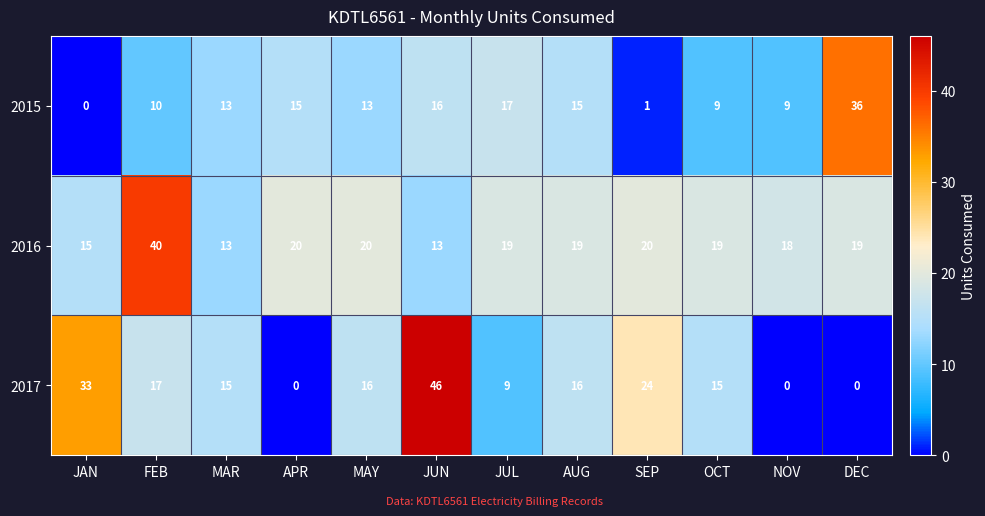

Which series has the largest range (max minus min)?

2017